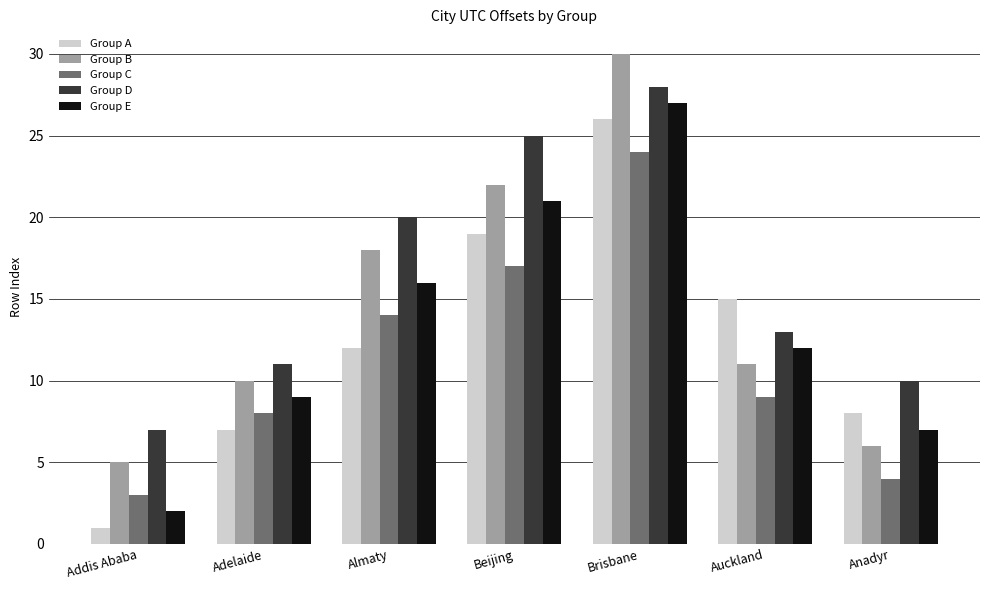

What value does the Group E series have at Adelaide?

9